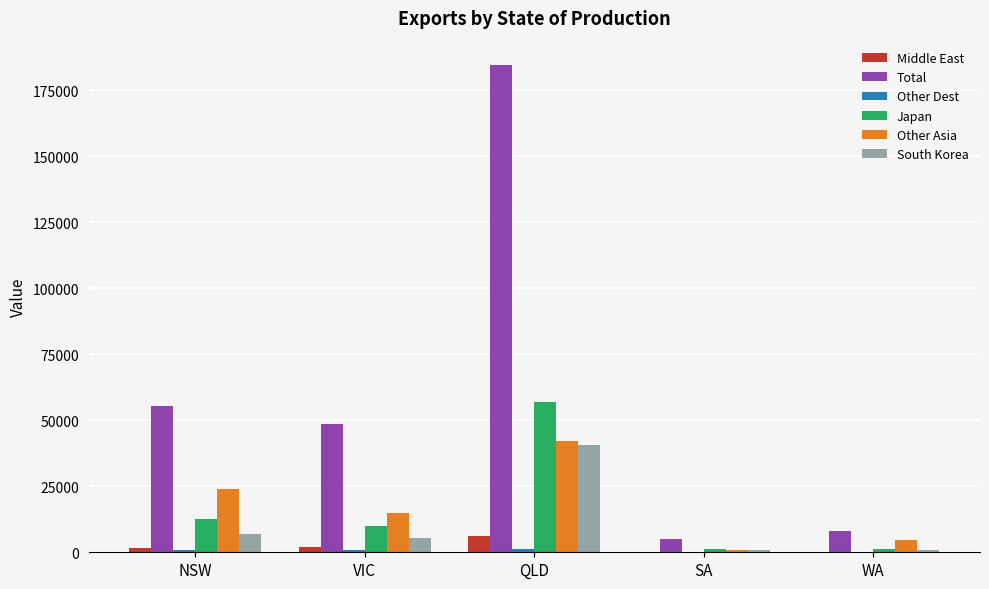

Between QLD and WA, which series saw the biggest shift?

Total